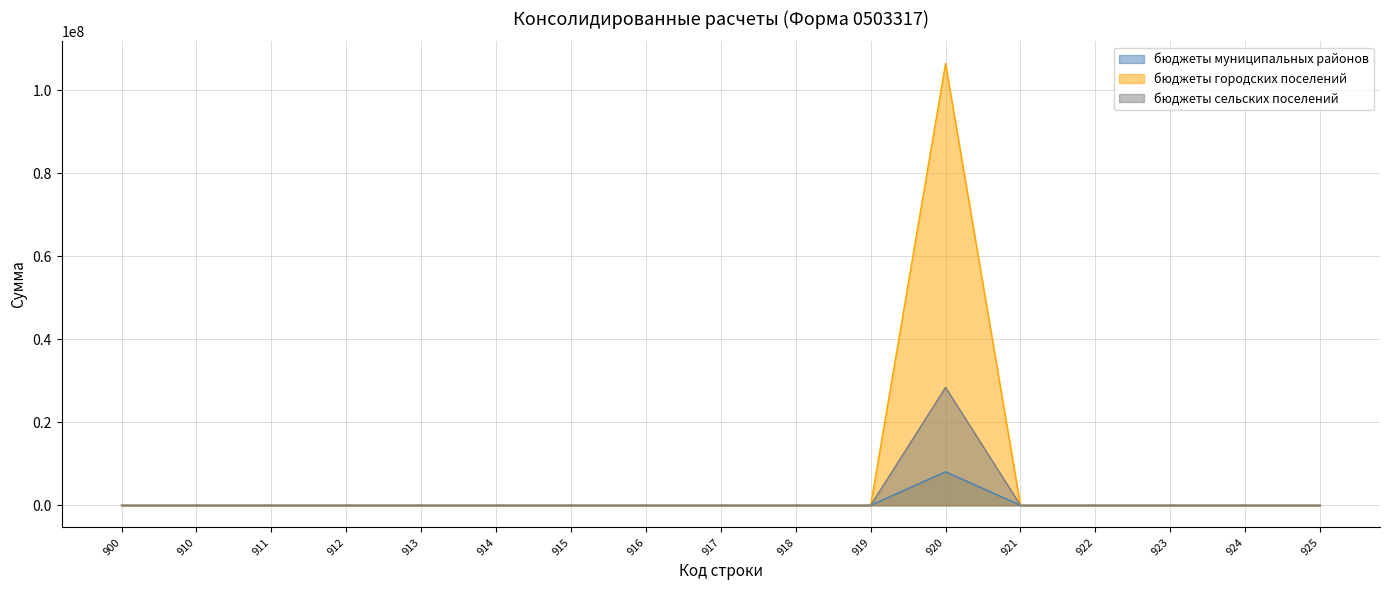

Which series has the widest spread of values?

бюджеты городских поселений